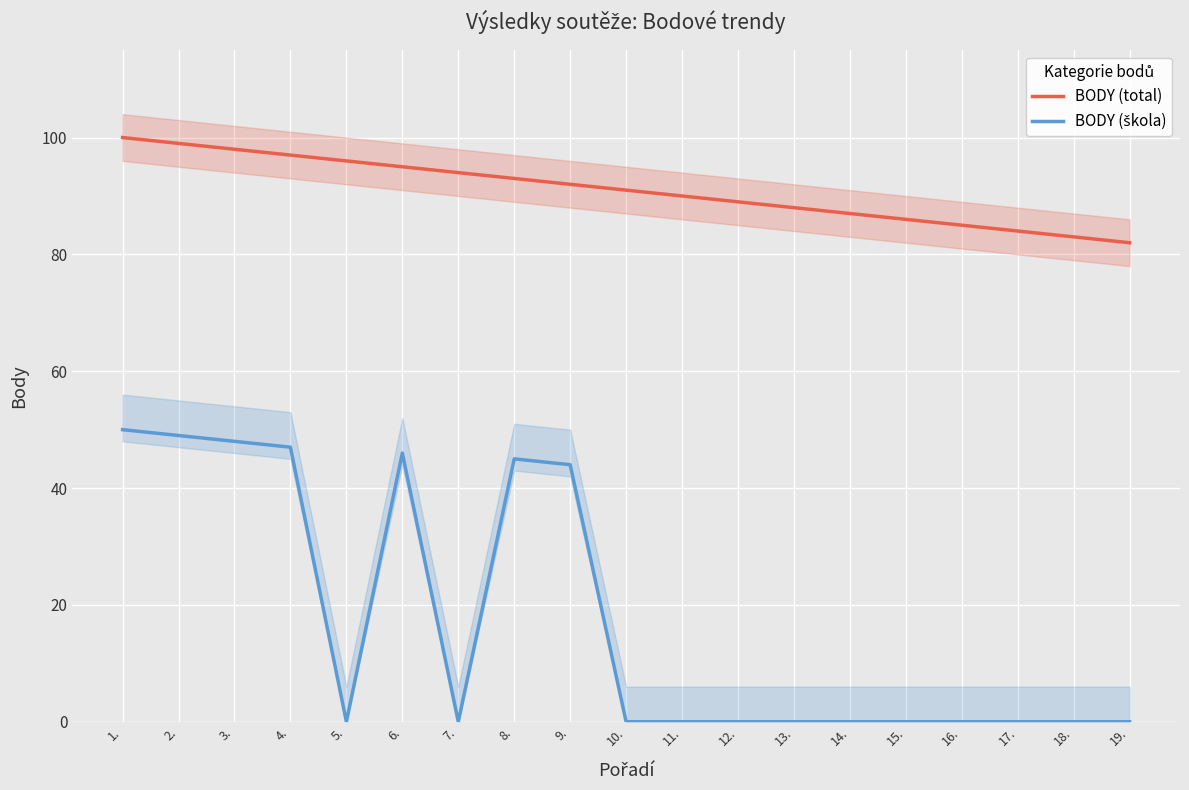

What is the label of the 7th point from the left?

7.